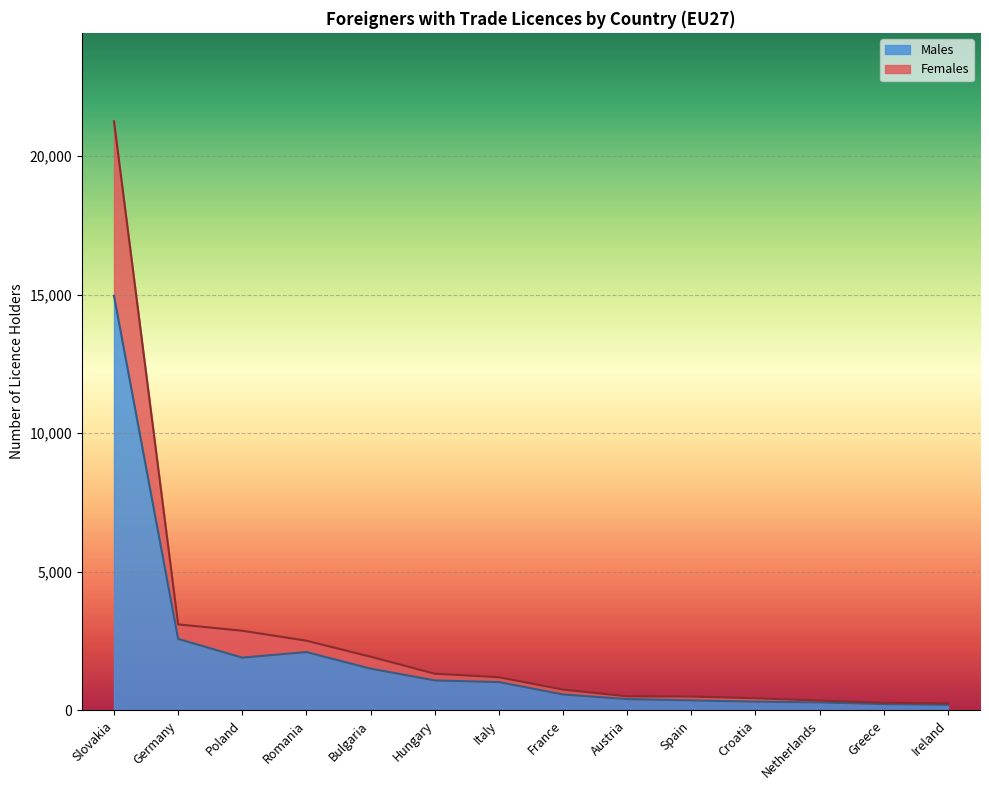

True or false: Males has more than 0 interior local peaks.

True